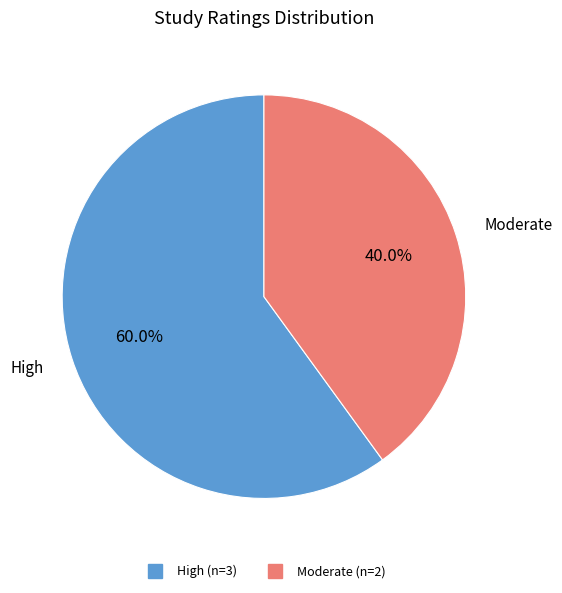

Is there a majority slice in this chart?

Yes